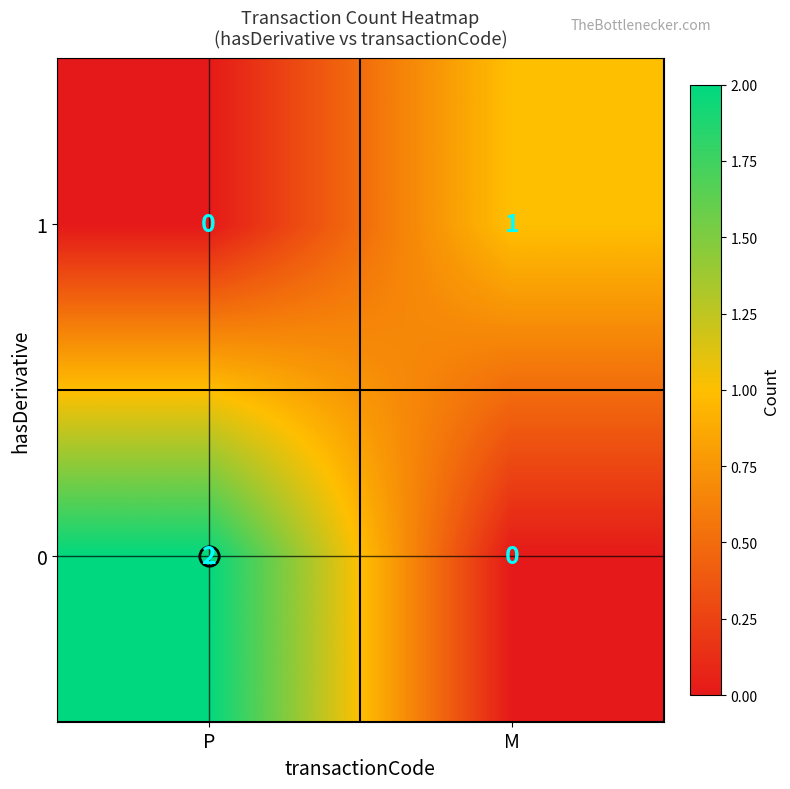

True or false: 1 has a value of 0 at P.

True